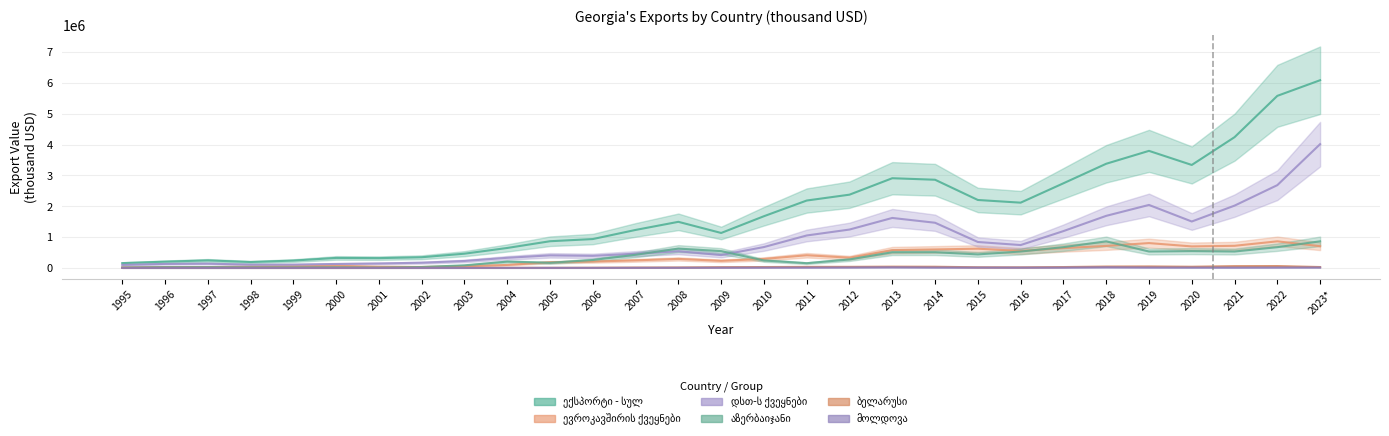

In ექსპორტი - სულ, how many points are lower than both neighbors (excluding endpoints)?

5